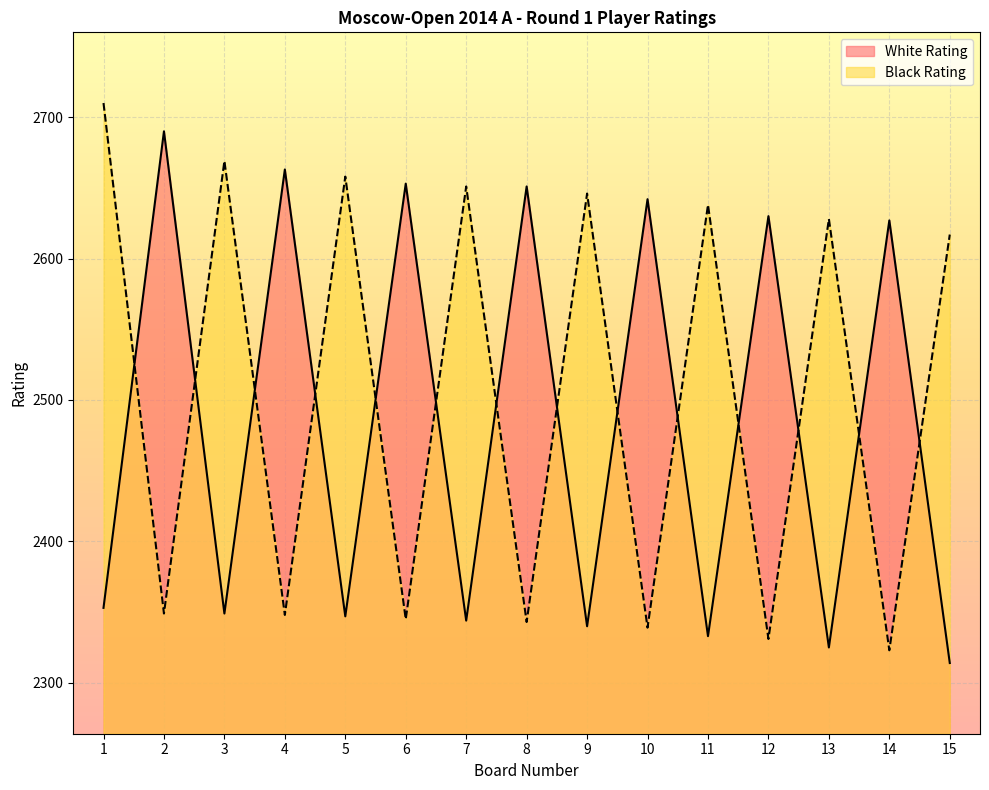

What is the difference between the maximum and minimum values in the Black Rating series?

387